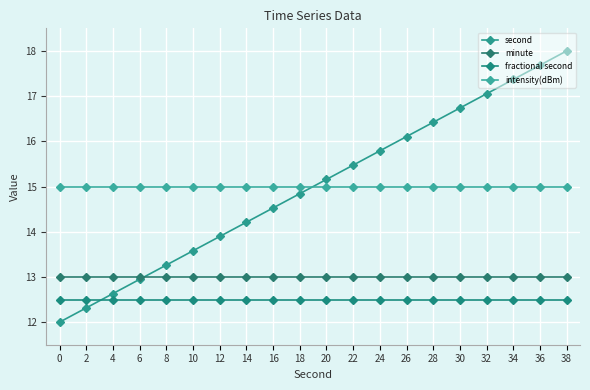

Reading left to right, extract all data points from this chart.

second: 12.0	12.3	12.6	12.9	13.3	13.6	13.9	14.2	14.5	14.8	15.2	15.5	15.8	16.1	16.4	16.7	17.1	17.4	17.7	18.0
minute: 13.0	13.0	13.0	13.0	13.0	13.0	13.0	13.0	13.0	13.0	13.0	13.0	13.0	13.0	13.0	13.0	13.0	13.0	13.0	13.0
fractional second: 12.5	12.5	12.5	12.5	12.5	12.5	12.5	12.5	12.5	12.5	12.5	12.5	12.5	12.5	12.5	12.5	12.5	12.5	12.5	12.5
intensity(dBm): 15.0	15.0	15.0	15.0	15.0	15.0	15.0	15.0	15.0	15.0	15.0	15.0	15.0	15.0	15.0	15.0	15.0	15.0	15.0	15.0